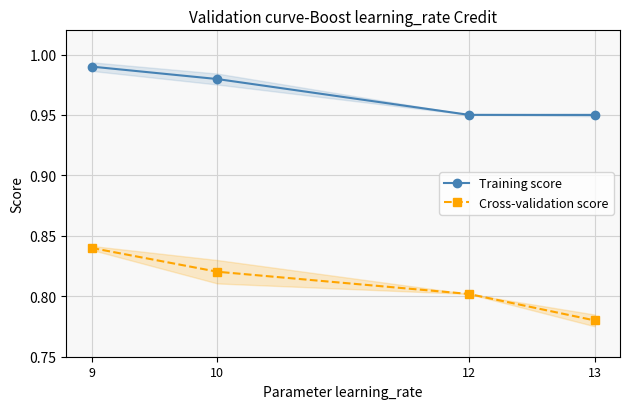

Which series has the largest range (max minus min)?

Cross-validation score